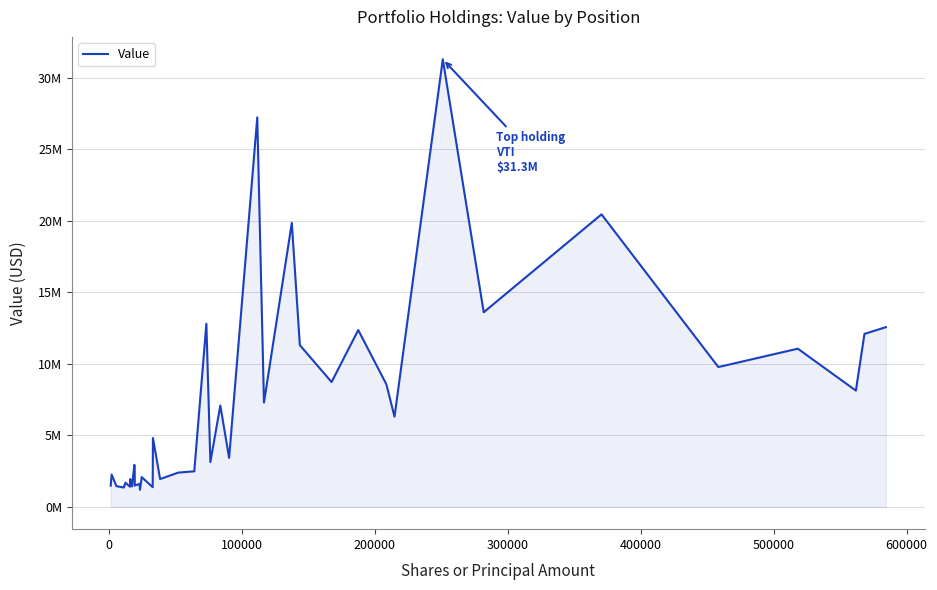

Does the chart have visible grid lines?

Yes